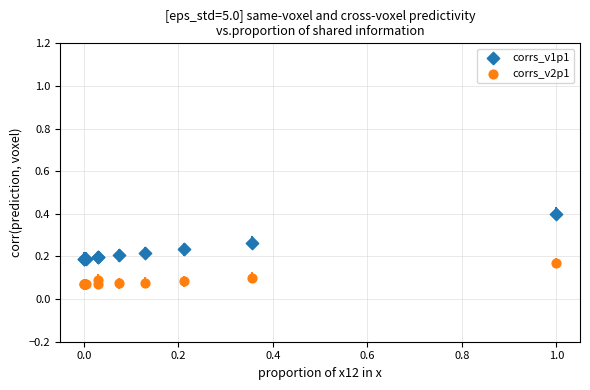

Which series has the largest Y range (max minus min)?

corrs_v1p1